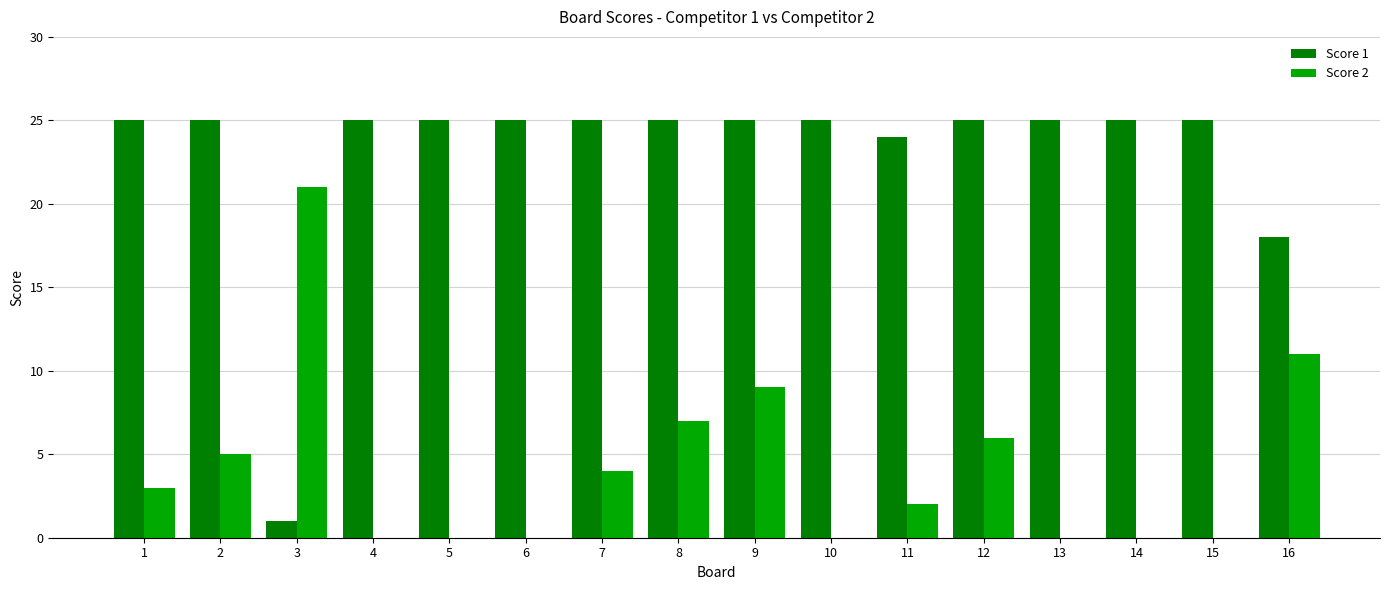

Reading right to left, list all the values displayed in this chart.

Score 1: 16=18	15=25	14=25	13=25	12=25	11=24	10=25	9=25	8=25	7=25	6=25	5=25	4=25	3=1	2=25	1=25
Score 2: 16=11	15=0	14=0	13=0	12=6	11=2	10=0	9=9	8=7	7=4	6=0	5=0	4=0	3=21	2=5	1=3